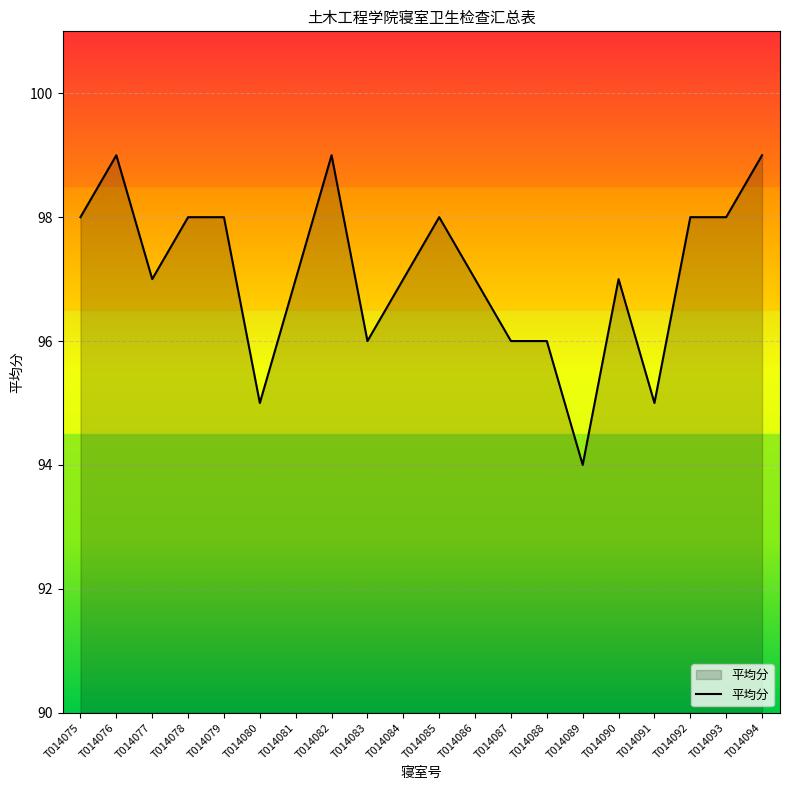

What is the smallest value displayed?

94